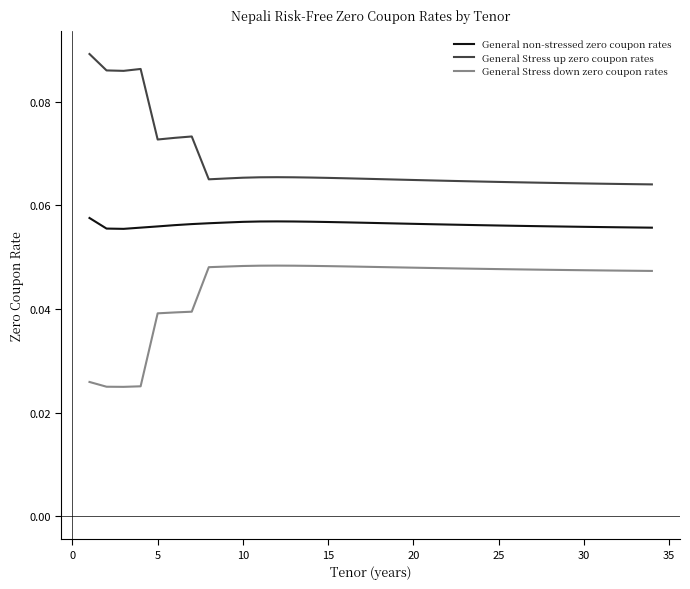

Rank the series by their average value, from lowest to highest.

General Stress down zero coupon rates, General non-stressed zero coupon rates, General Stress up zero coupon rates